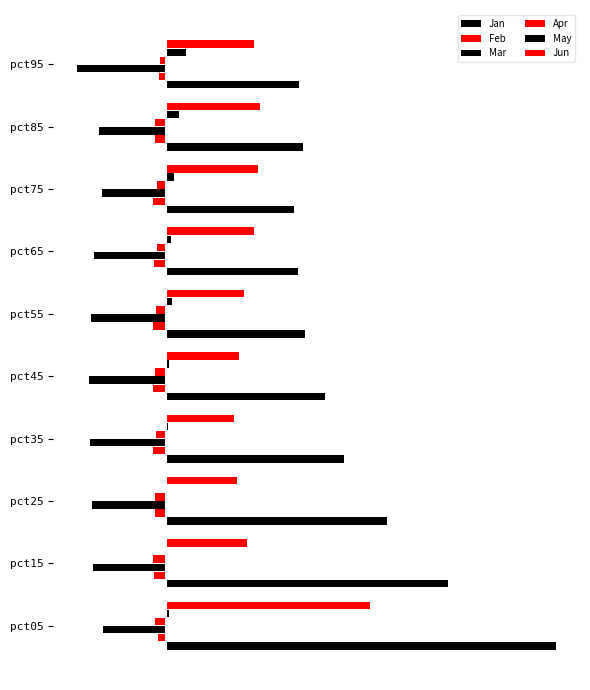

Are the bars horizontal?

Yes